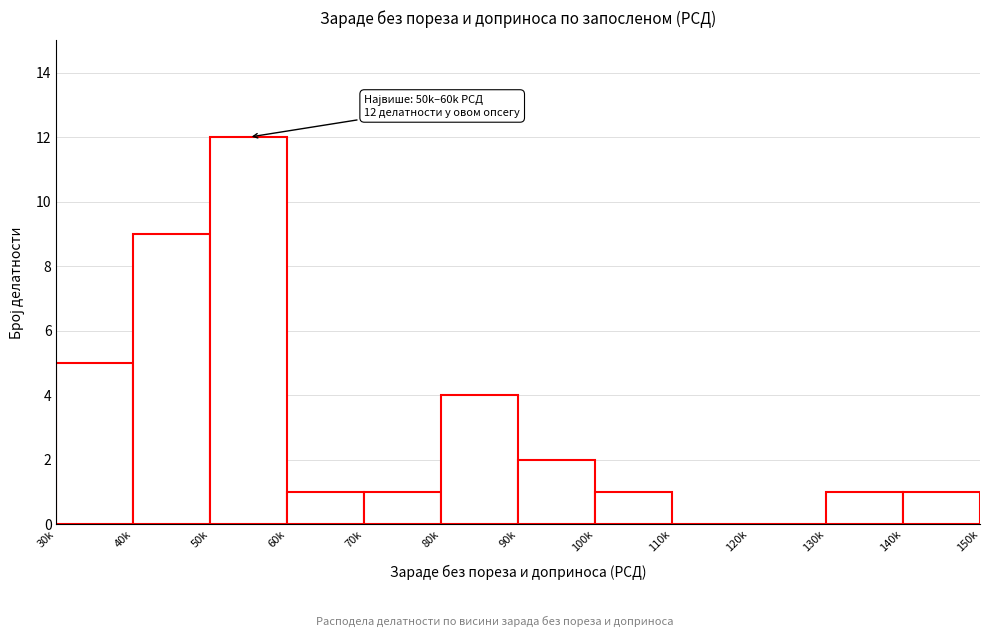

Reading left to right, transcribe all the data shown in this chart.

30k=5	40k=9	50k=12	60k=1	70k=1	80k=4	90k=2	100k=1	110k=0	120k=0	130k=1	140k=1